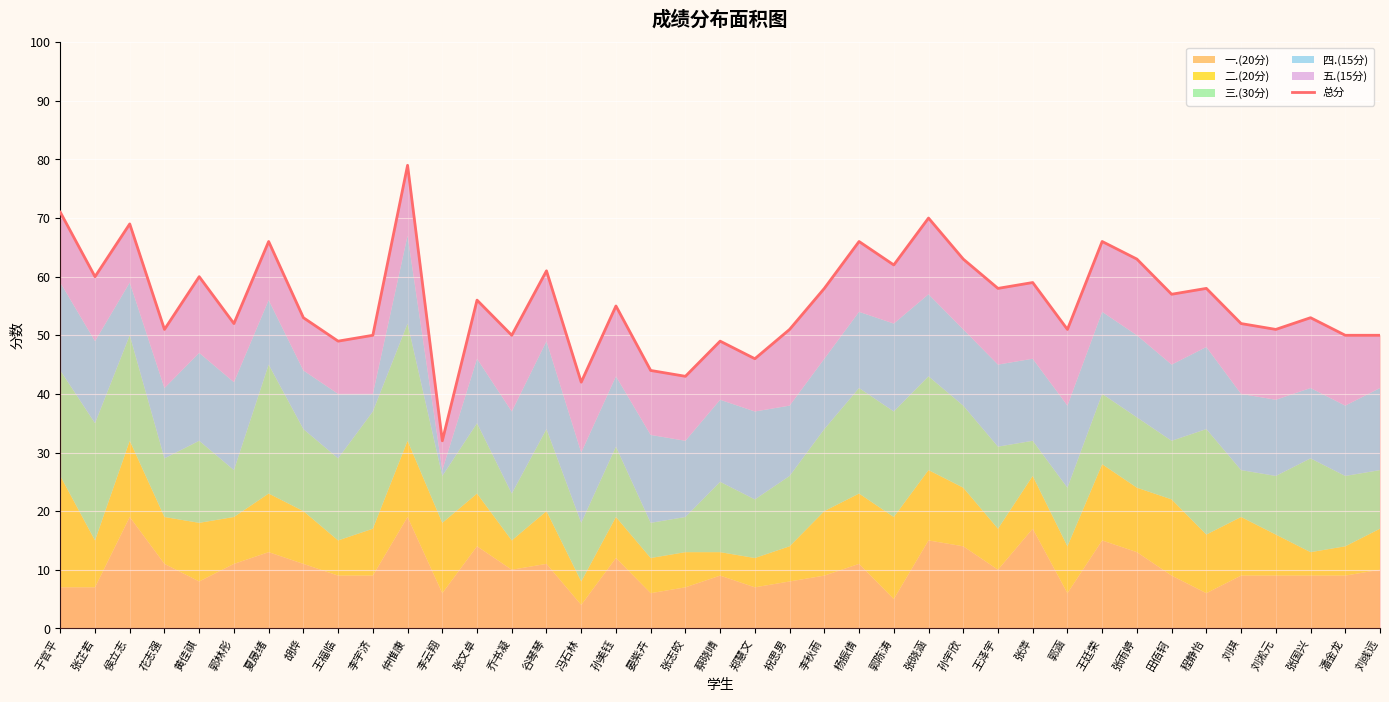

What is the difference between the values at 夏晟绪 and 张芷若?

6